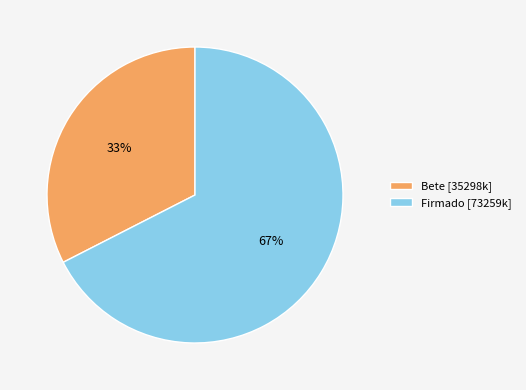

Between Bete [35298k] and Firmado [73259k], which is larger?

Firmado [73259k]